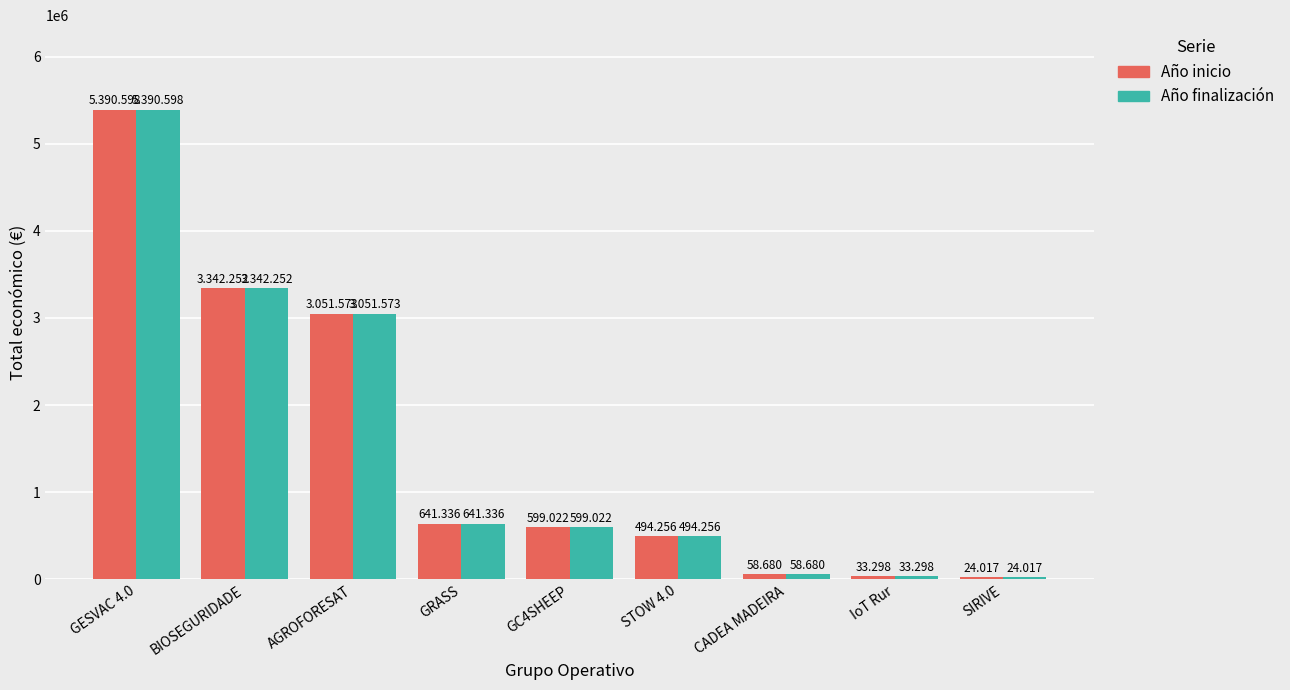

What is the label of the 8th bar from the right?

BIOSEGURIDADE